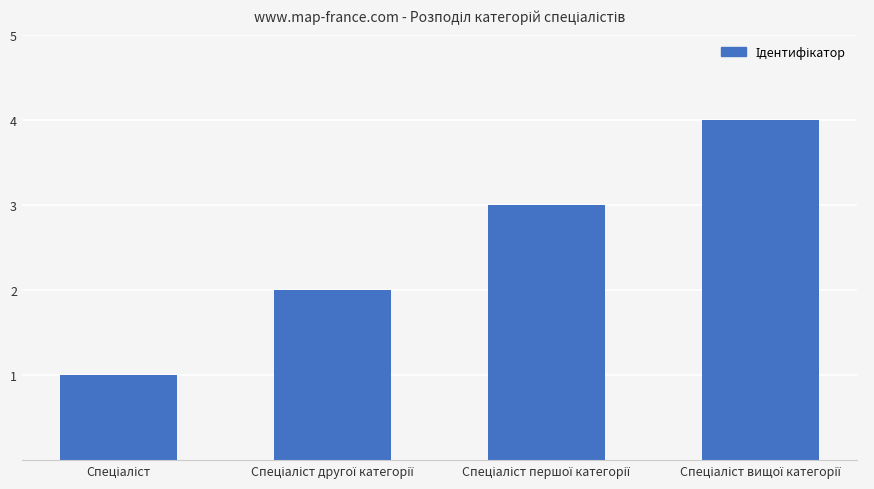

What is the maximum value shown in the chart?

4